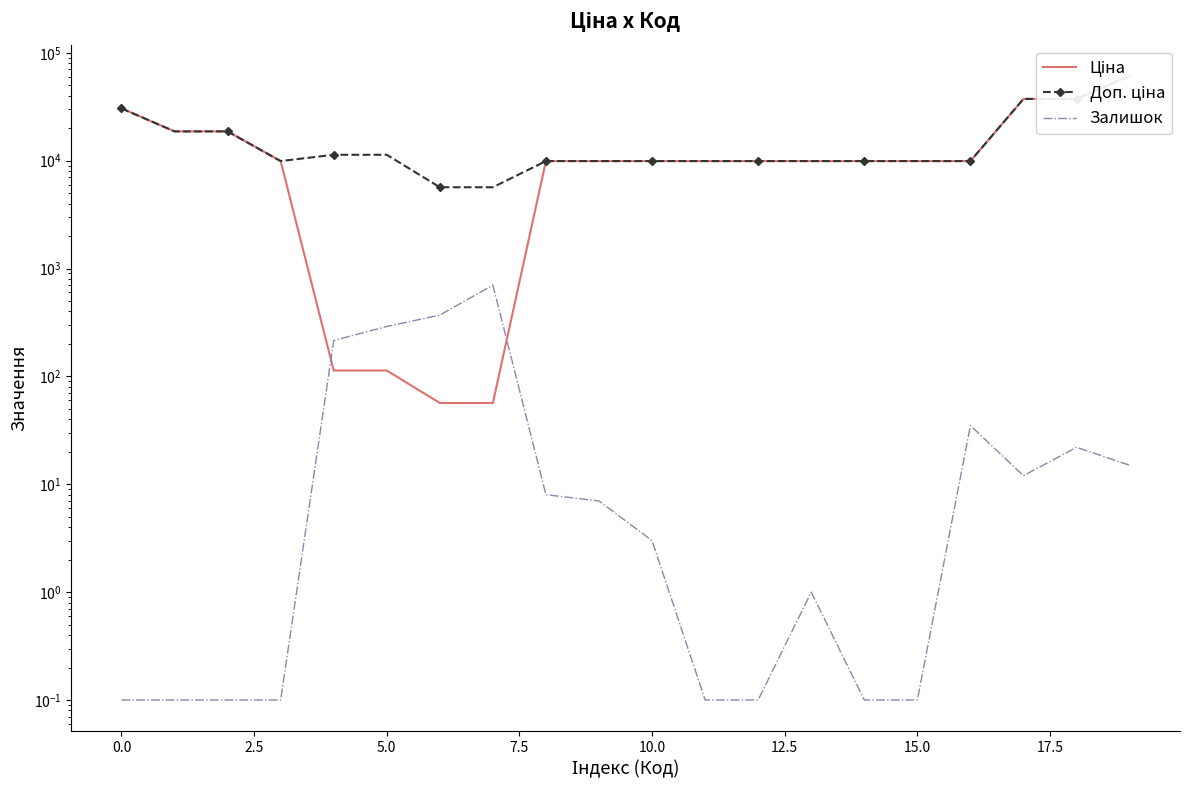

Which has a higher value, 12.5 or 17.5?

17.5